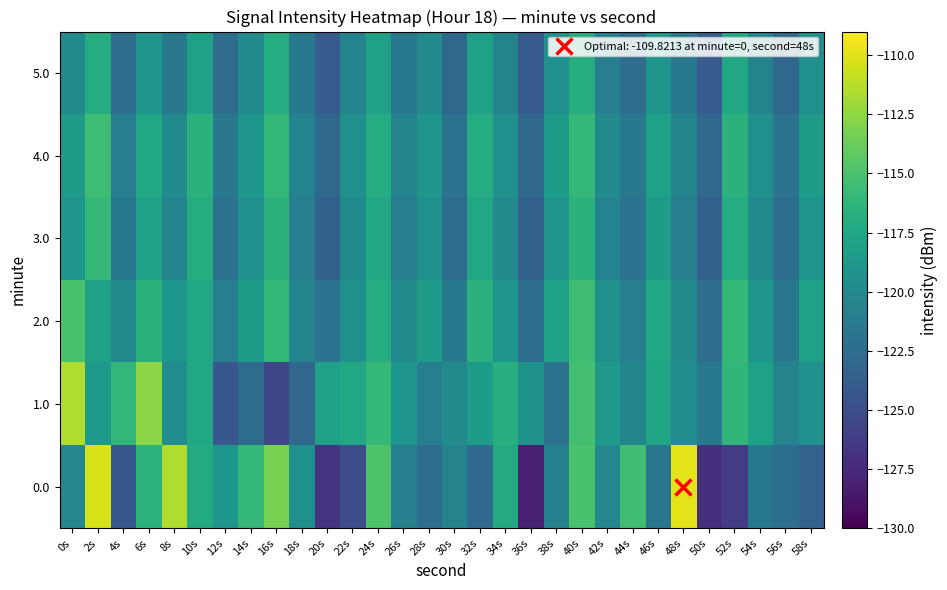

What is the total value across all series at 38s?

-717.9